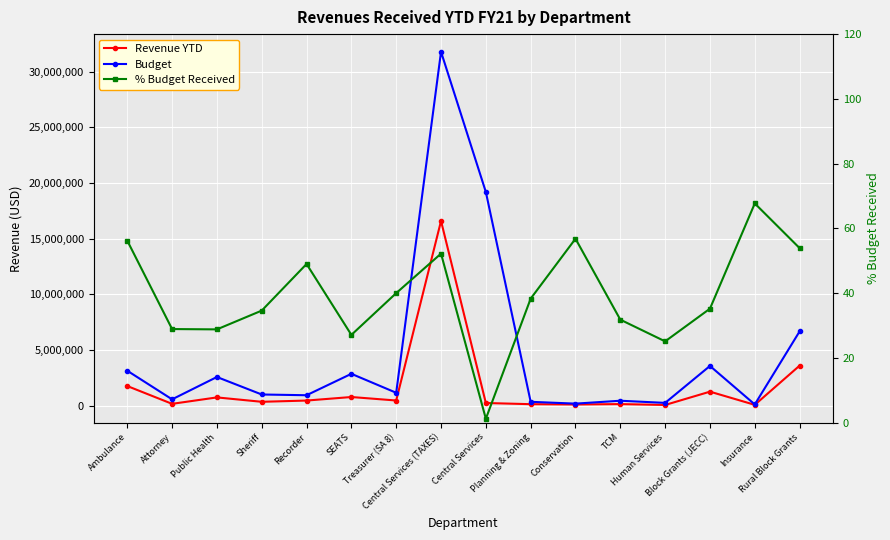

Where is % Budget Received nearest to the value 34?

Sheriff